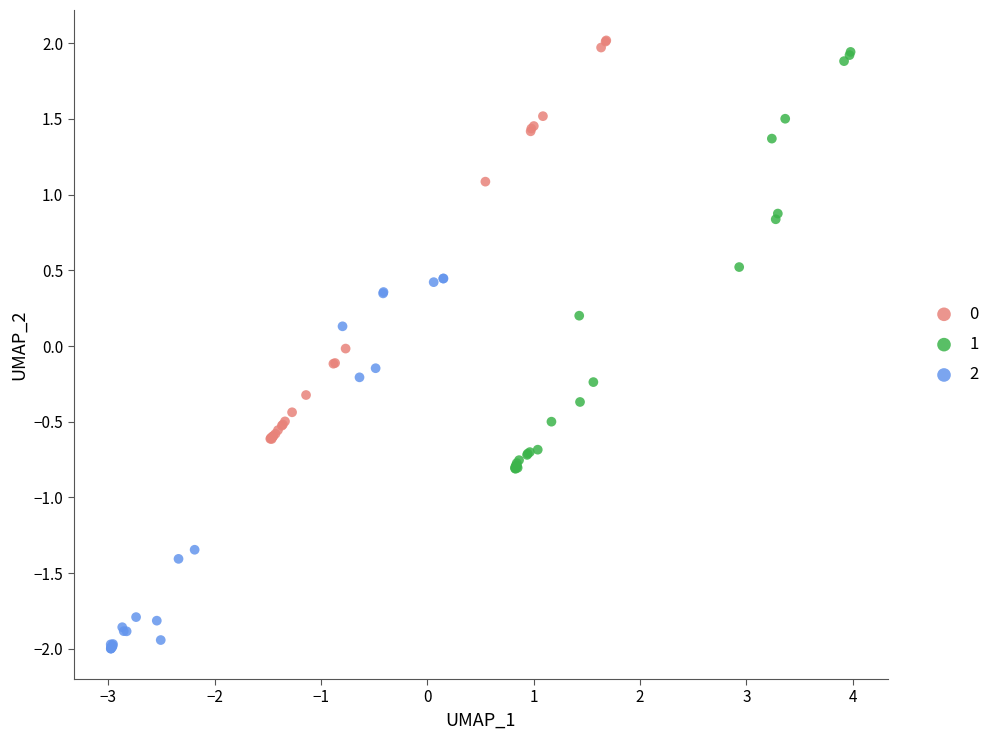

Which series has the widest spread of Y values?

1